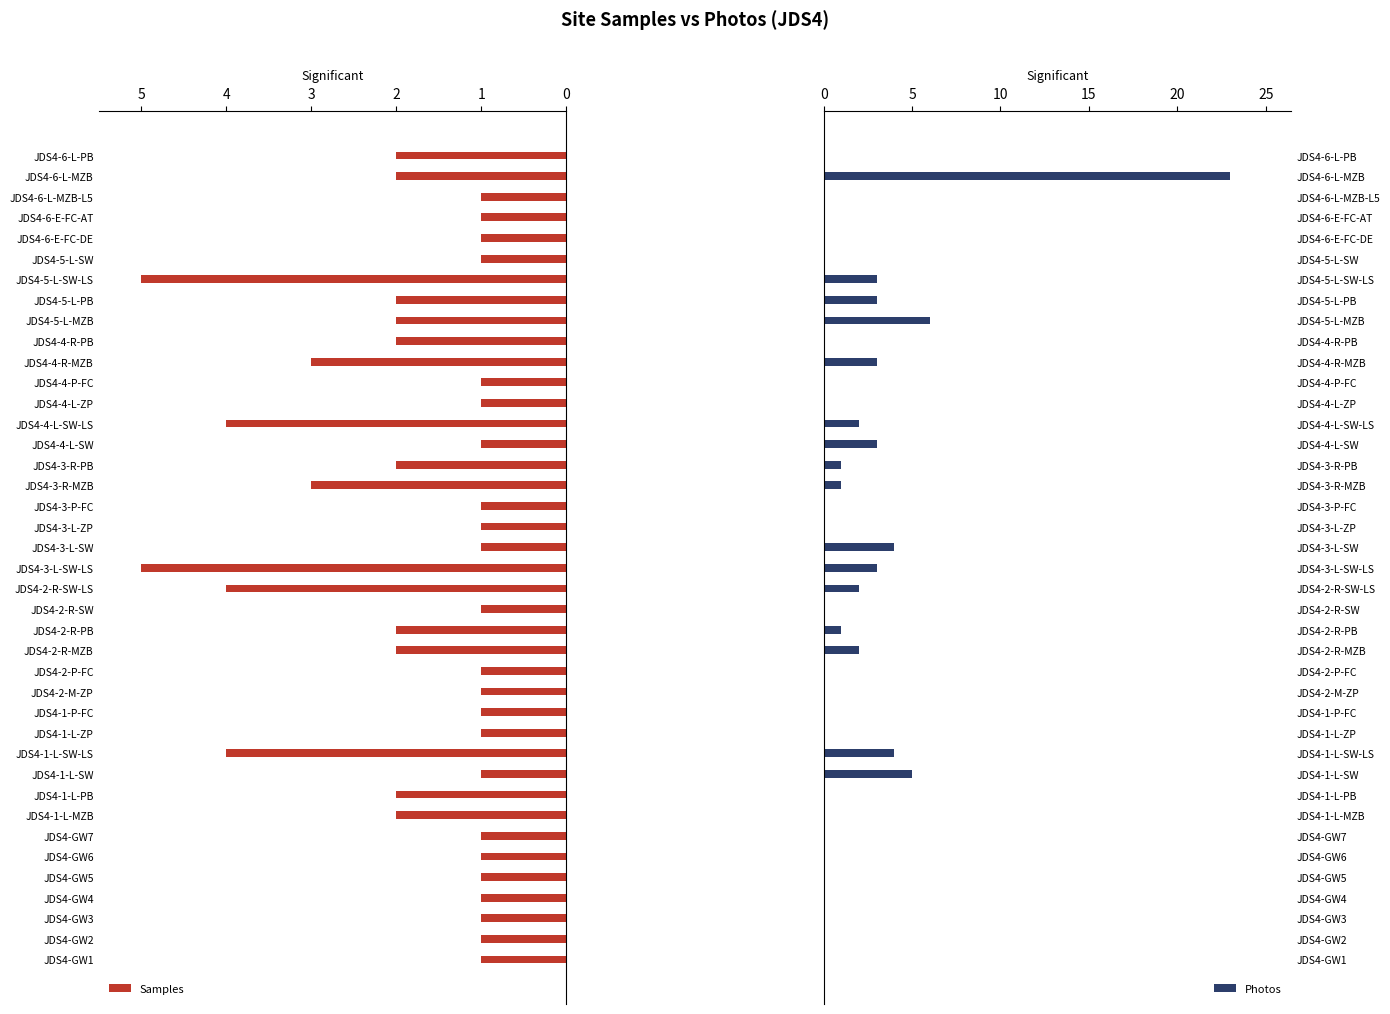

How many bars are there in each group?

2